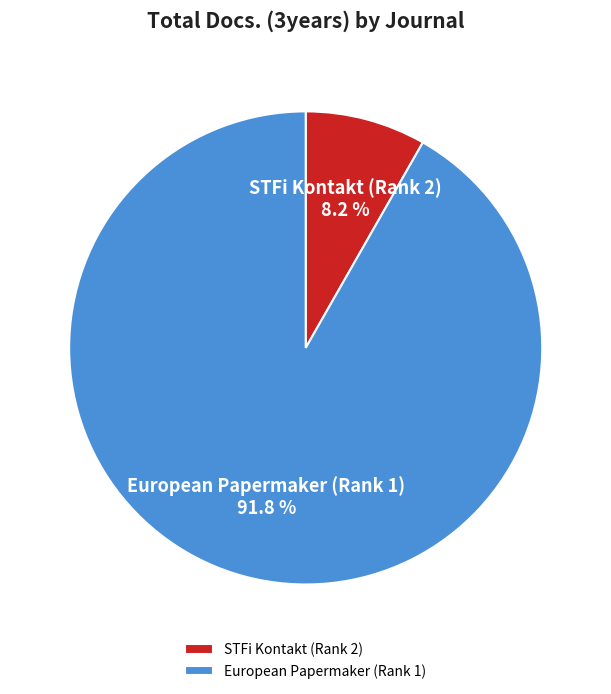

To the nearest percent, what percentage of the pie is STFi Kontakt (Rank 2)?

8%